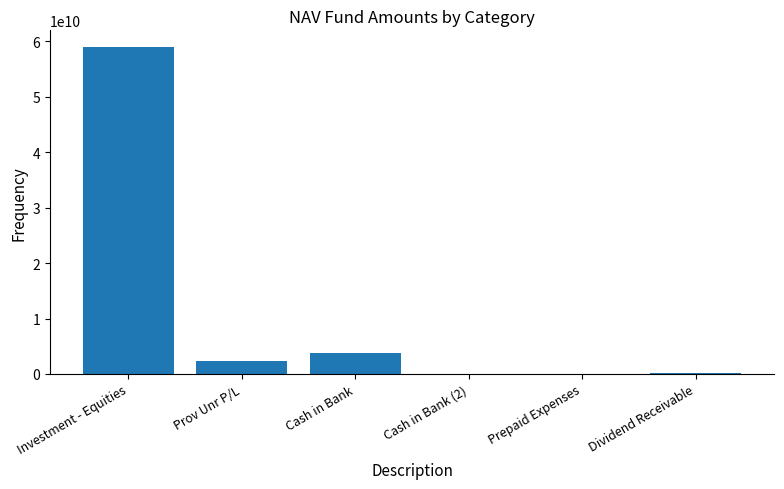

What is the greatest value displayed?

59037493211